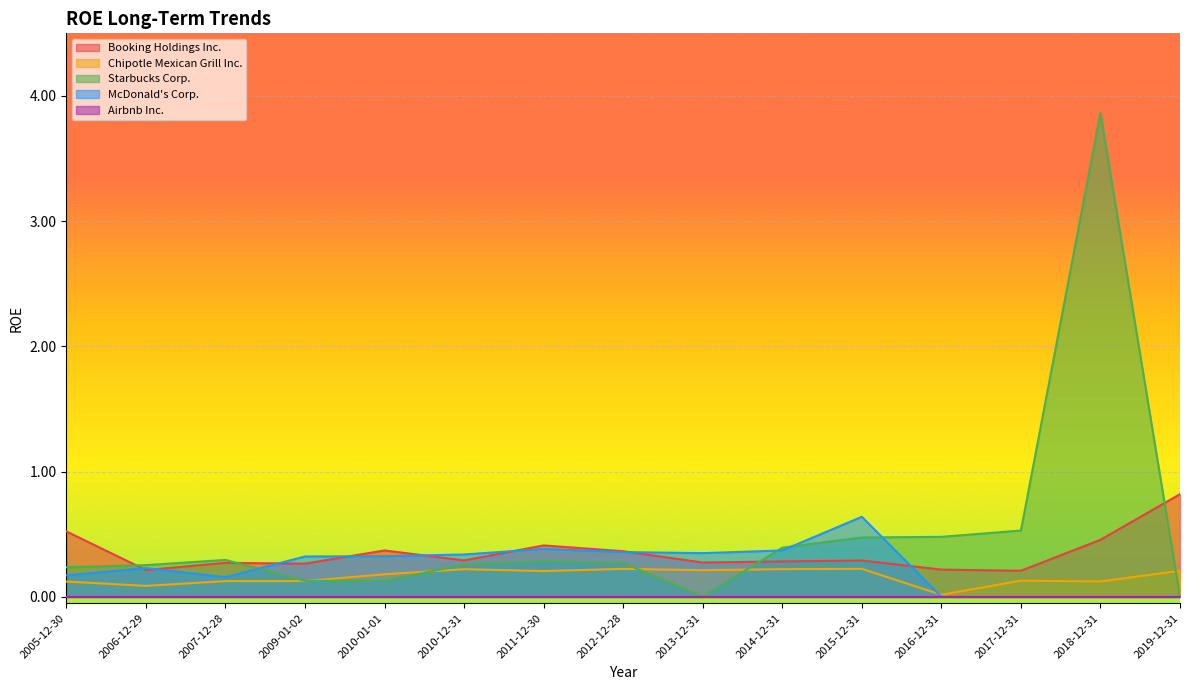

The value of Booking Holdings Inc. at 2015-12-31 is 0.2. True or false?

False